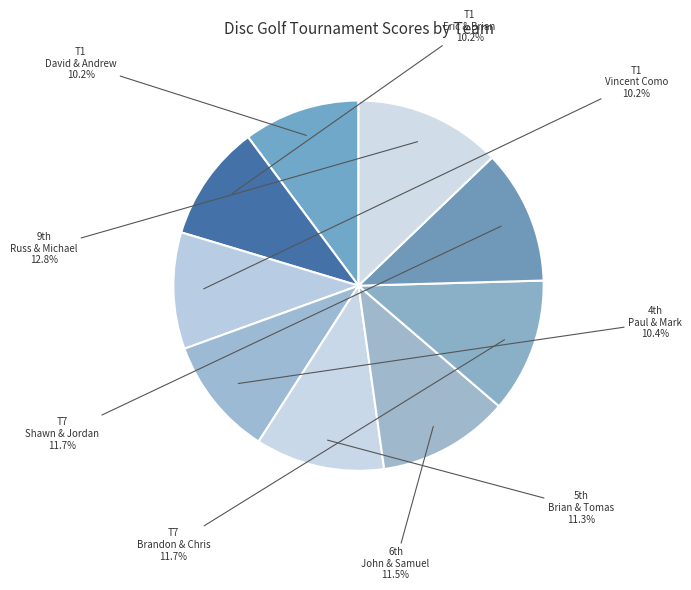

Which category has the biggest portion of the pie?

9th Russ & Michael